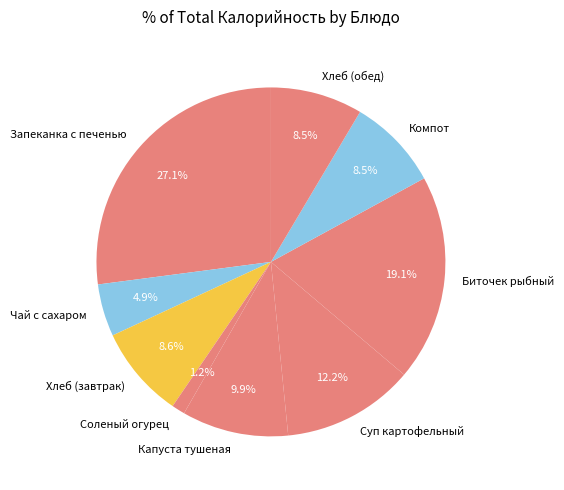

Is there any slice that represents more than half of the pie?

No